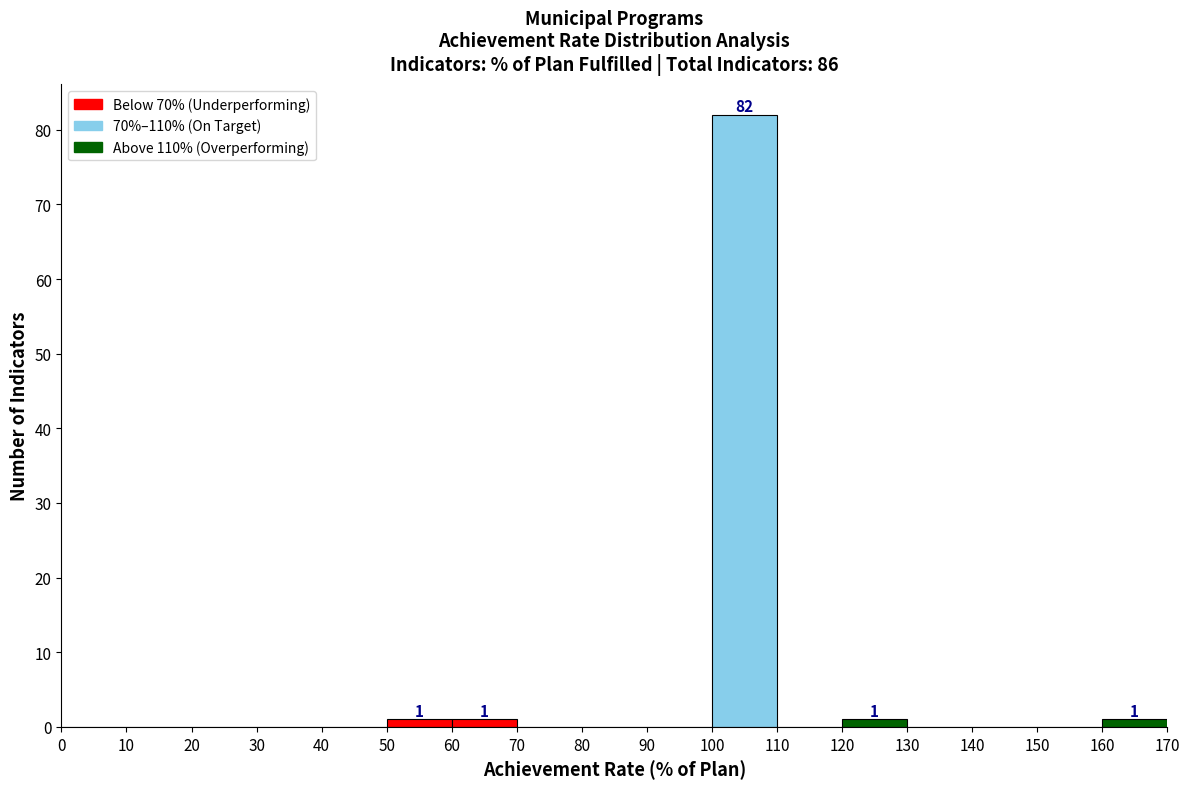

Which range on the x-axis has the tallest bar?

100 to 110